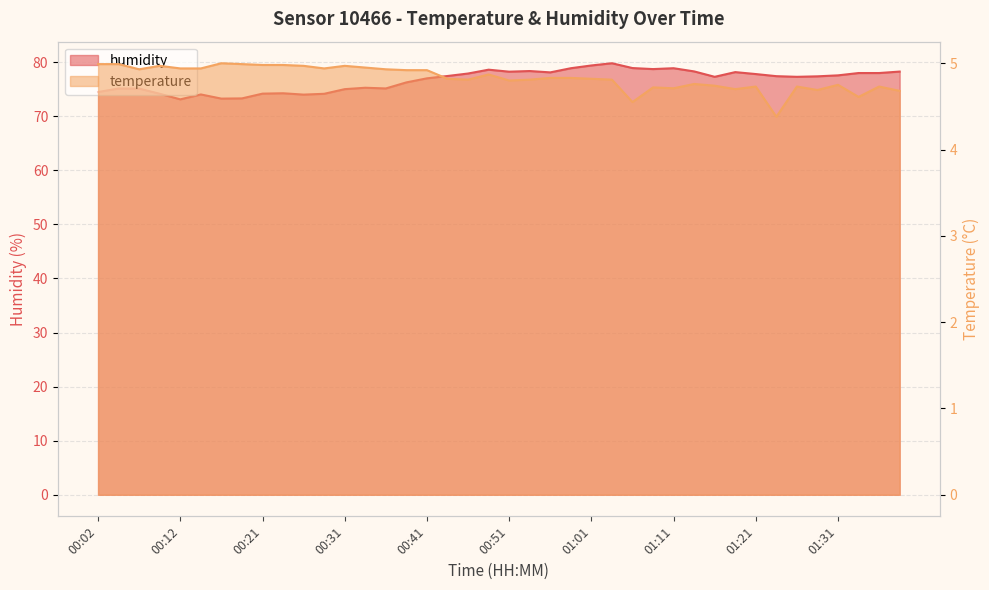

What position from the left is 00:58?

24